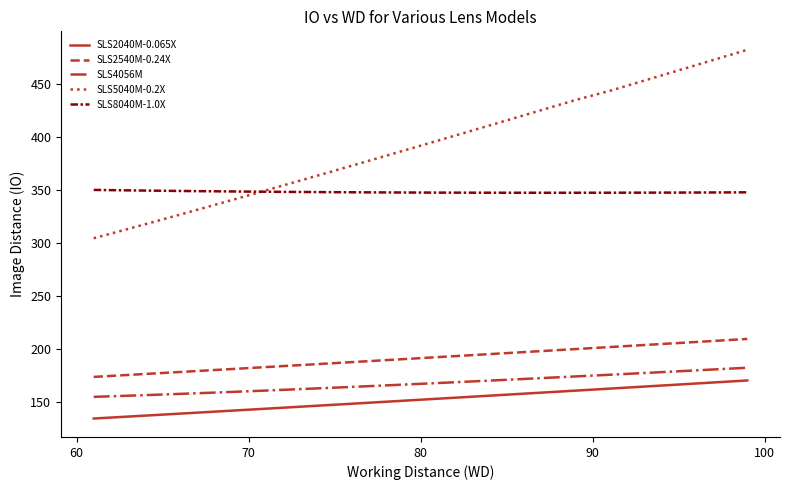

True or false: SLS2540M-0.24X and SLS8040M-1.0X intersect in this chart.

False